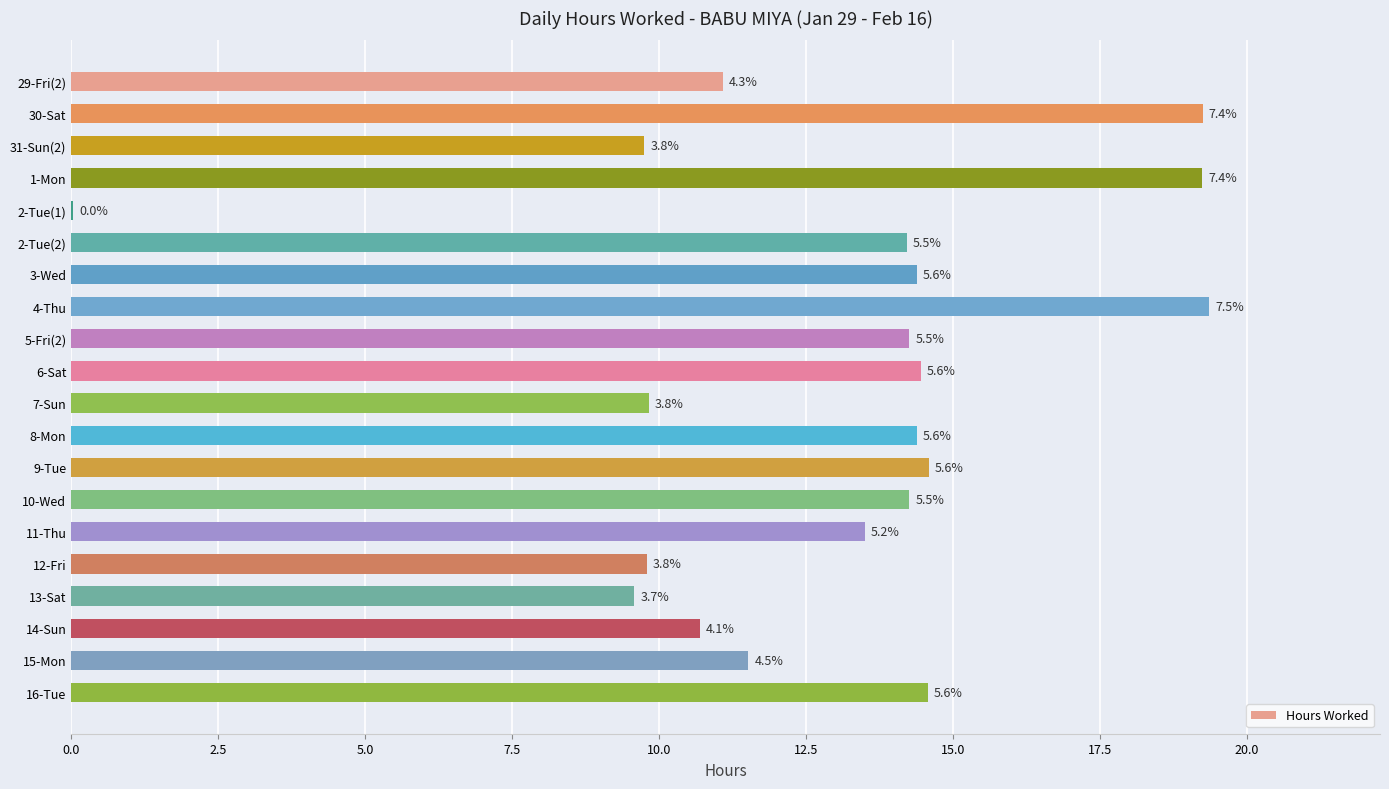

Are the bars horizontal?

Yes